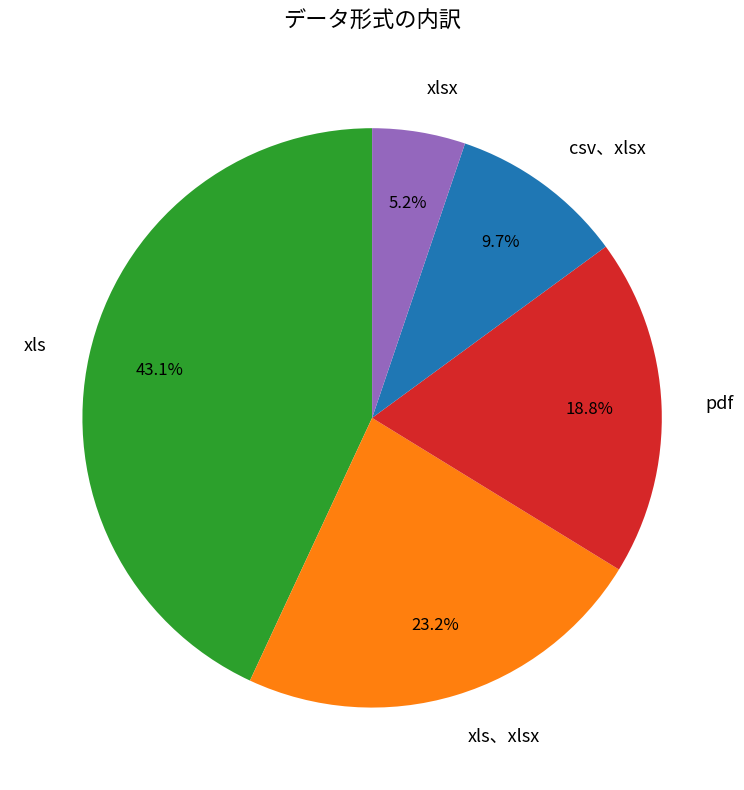

How many slices are in this pie chart?

5